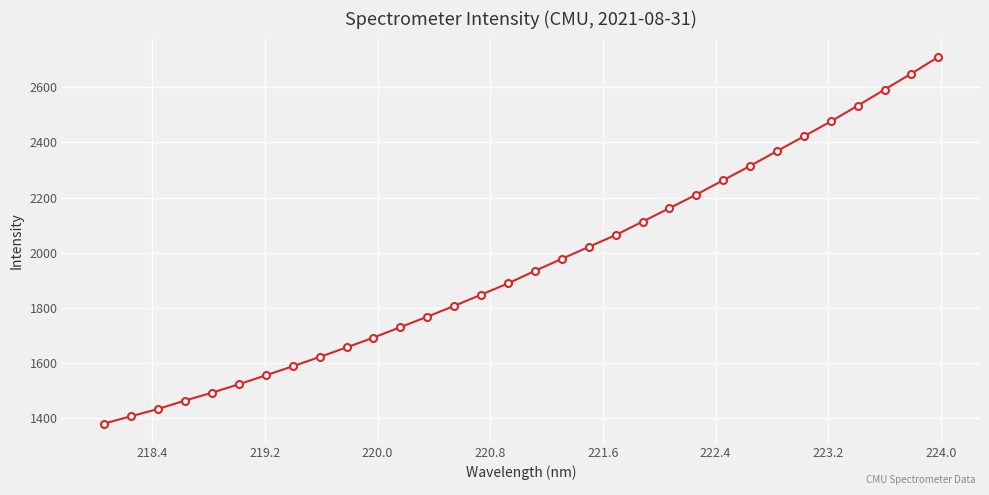

What is the difference between the maximum and minimum values?

1328.5